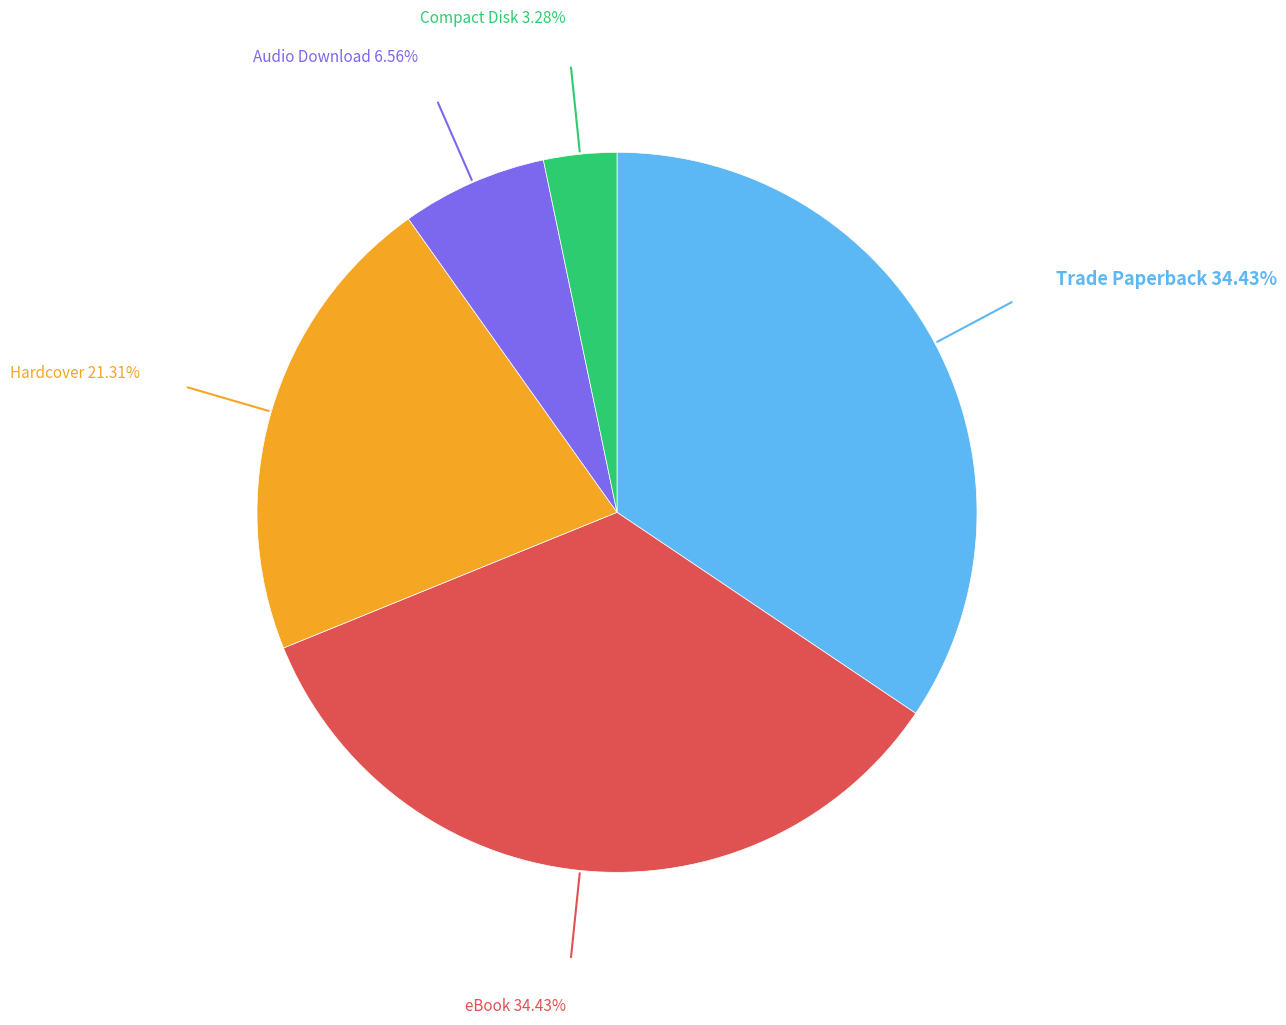

Is there a majority slice in this chart?

No